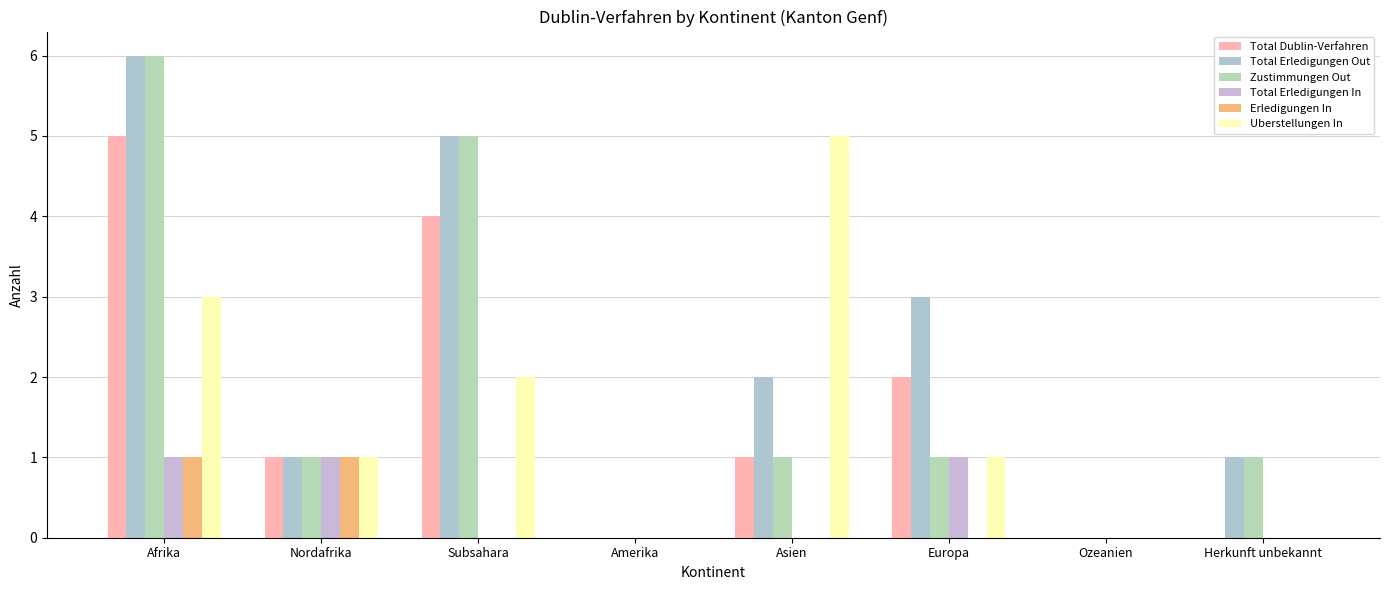

Reading left to right, list all the values displayed in this chart.

Total Dublin-Verfahren: Afrika=5	Nordafrika=1	Subsahara=4	Amerika=0	Asien=1	Europa=2	Ozeanien=0	Herkunft unbekannt=0
Total Erledigungen Out: Afrika=6	Nordafrika=1	Subsahara=5	Amerika=0	Asien=2	Europa=3	Ozeanien=0	Herkunft unbekannt=1
Zustimmungen Out: Afrika=6	Nordafrika=1	Subsahara=5	Amerika=0	Asien=1	Europa=1	Ozeanien=0	Herkunft unbekannt=1
Total Erledigungen In: Afrika=1	Nordafrika=1	Subsahara=0	Amerika=0	Asien=0	Europa=1	Ozeanien=0	Herkunft unbekannt=0
Erledigungen In: Afrika=1	Nordafrika=1	Subsahara=0	Amerika=0	Asien=0	Europa=0	Ozeanien=0	Herkunft unbekannt=0
Uberstellungen In: Afrika=3	Nordafrika=1	Subsahara=2	Amerika=0	Asien=5	Europa=1	Ozeanien=0	Herkunft unbekannt=0